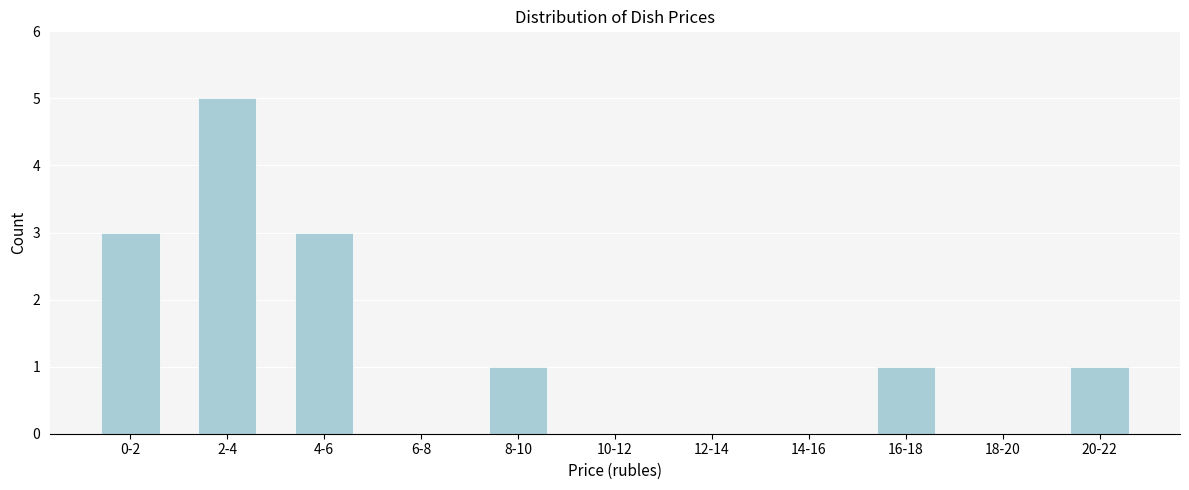

Reading left to right, list all the values displayed in this chart.

0-2=3	2-4=5	4-6=3	6-8=0	8-10=1	10-12=0	12-14=0	14-16=0	16-18=1	18-20=0	20-22=1